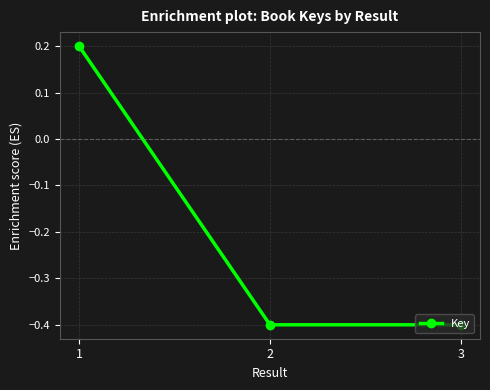

What is the value of the 1st point from the left?

0.2